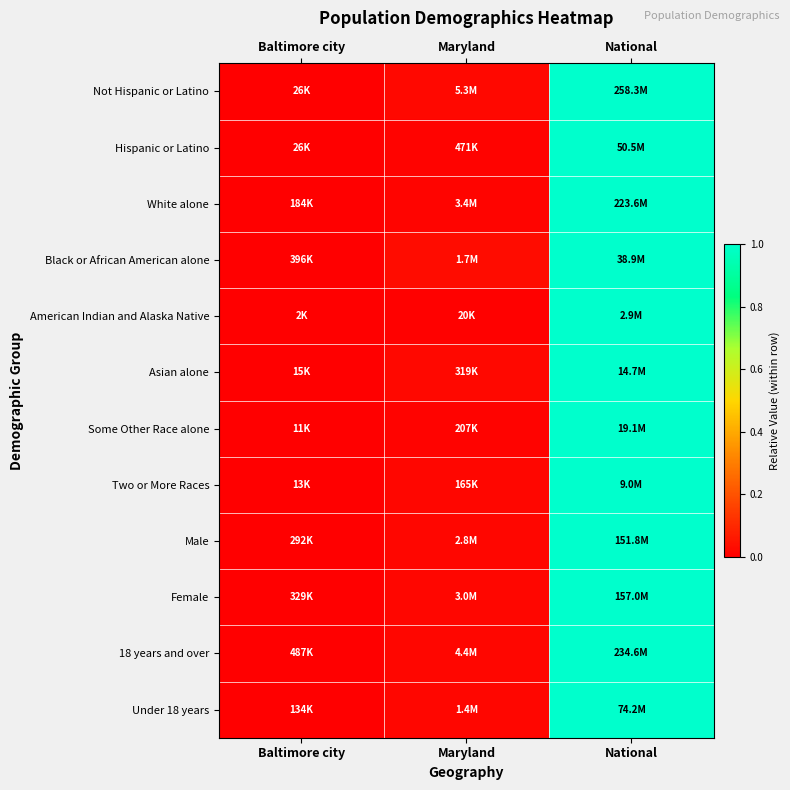

What is the total value across all series at Maryland?

0.2